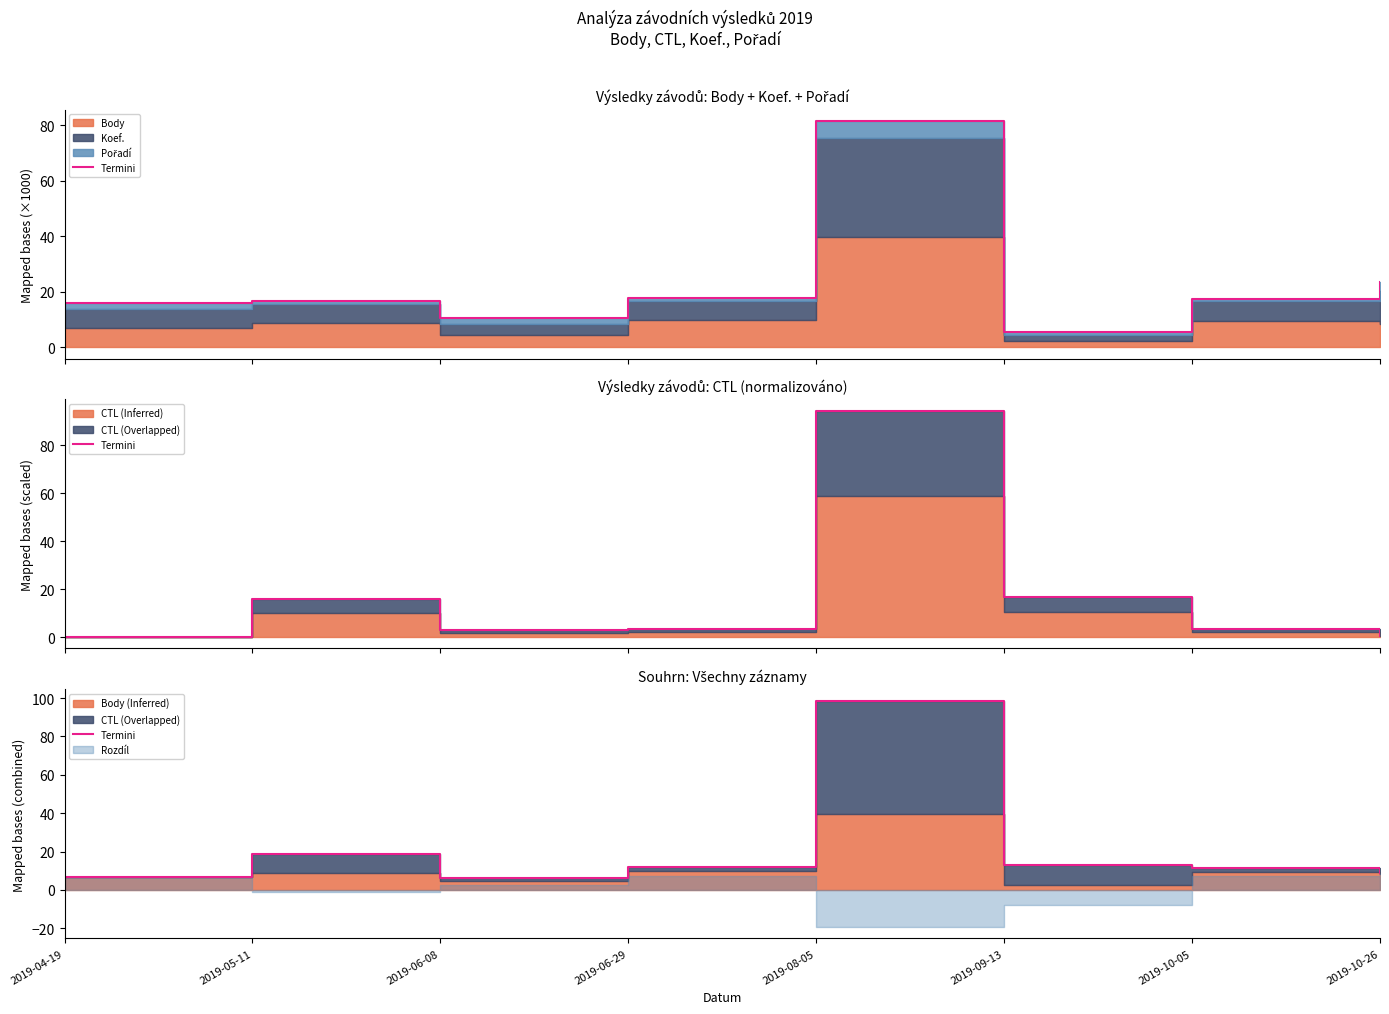

Reading left to right, transcribe all the data shown in this chart.

6.8	18.7	6.3	11.9	98.6	12.8	11.7	8.8